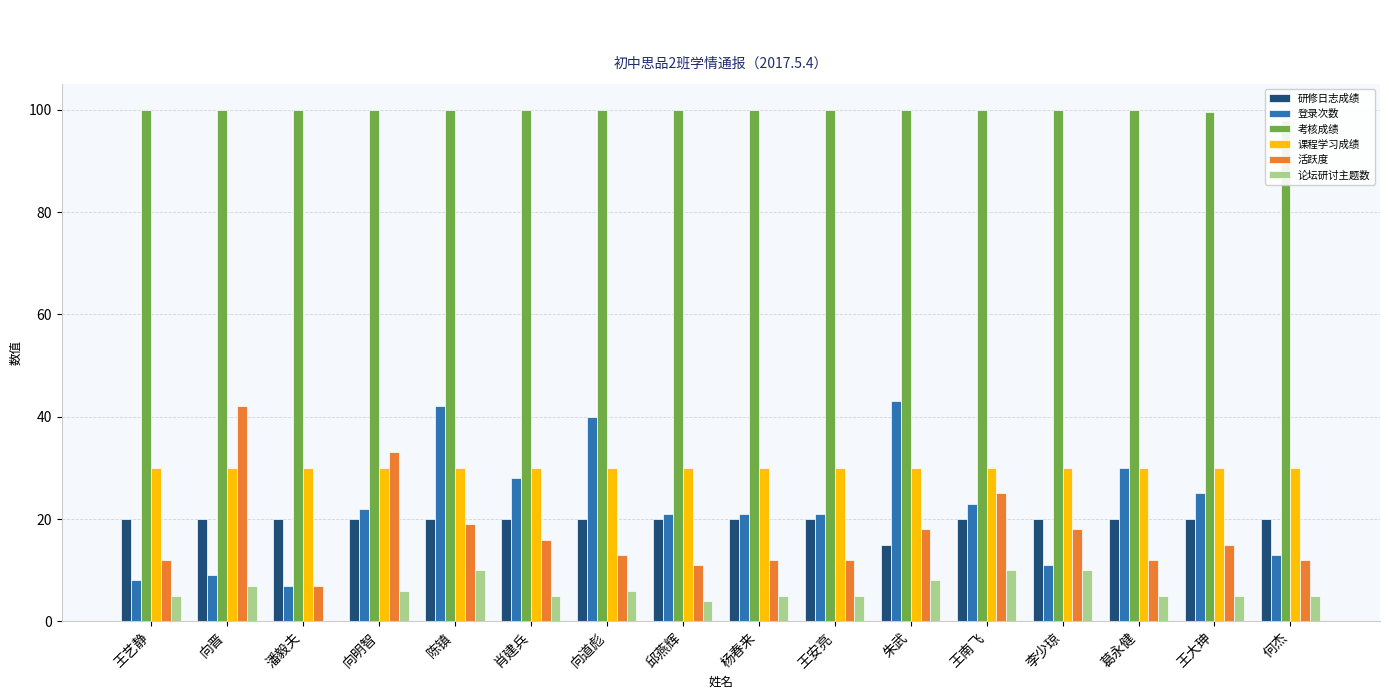

Which series has the largest total across all categories?

考核成绩